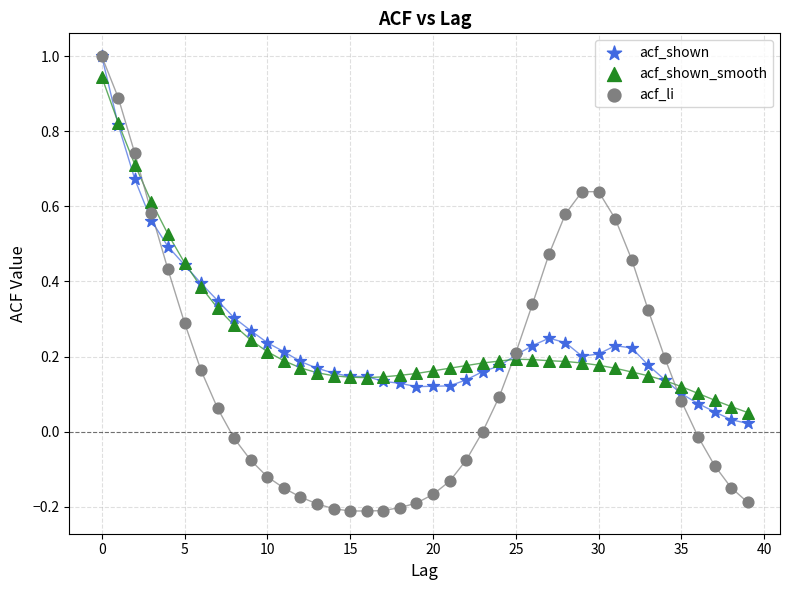

What are all the series names shown in the legend?

acf_shown, acf_shown_smooth, acf_li